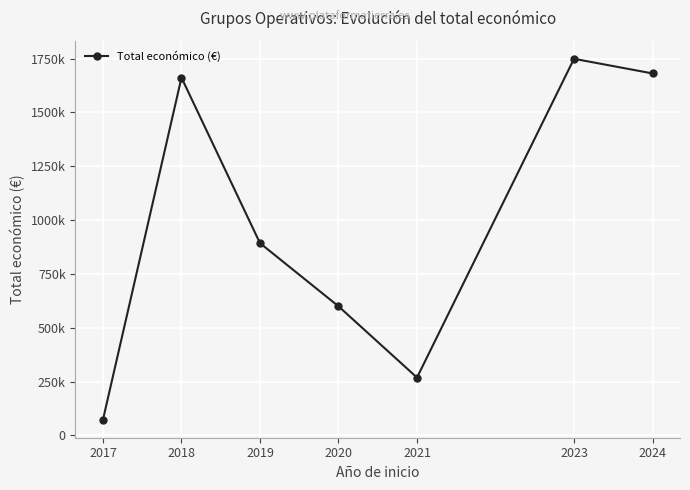

What is the difference between the maximum and minimum values?

1676068